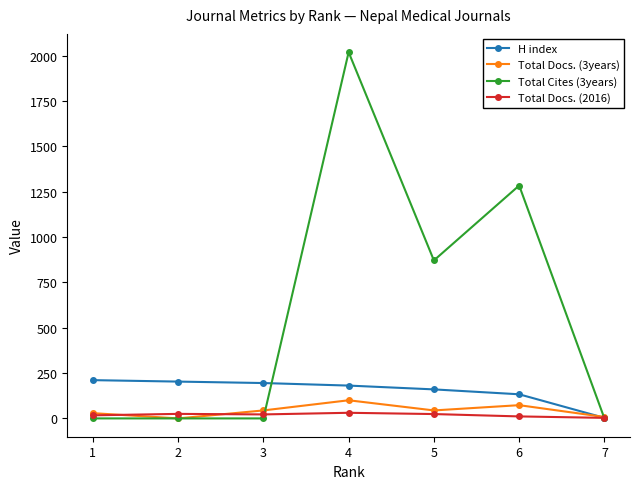

List the series in order of their peak value, lowest first.

Total Docs. (2016), Total Docs. (3years), H index, Total Cites (3years)